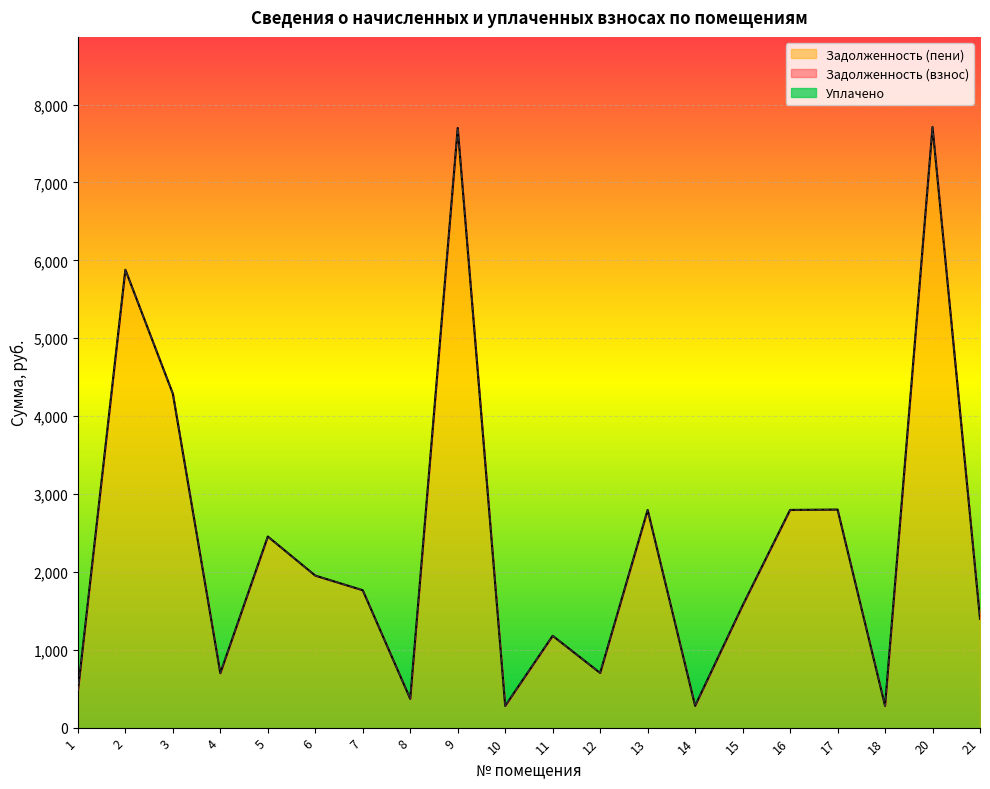

Rank the categories by Задолженность (взнос) value from highest to lowest.

20, 9, 2, 3, 17, 13, 16, 5, 6, 7, 15, 21, 11, 12, 4, 1, 8, 14, 18, 10